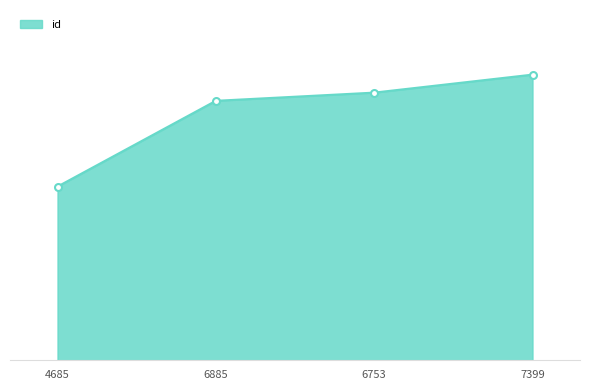

Rank the categories by value from lowest to highest.

4685, 6885, 6753, 7399